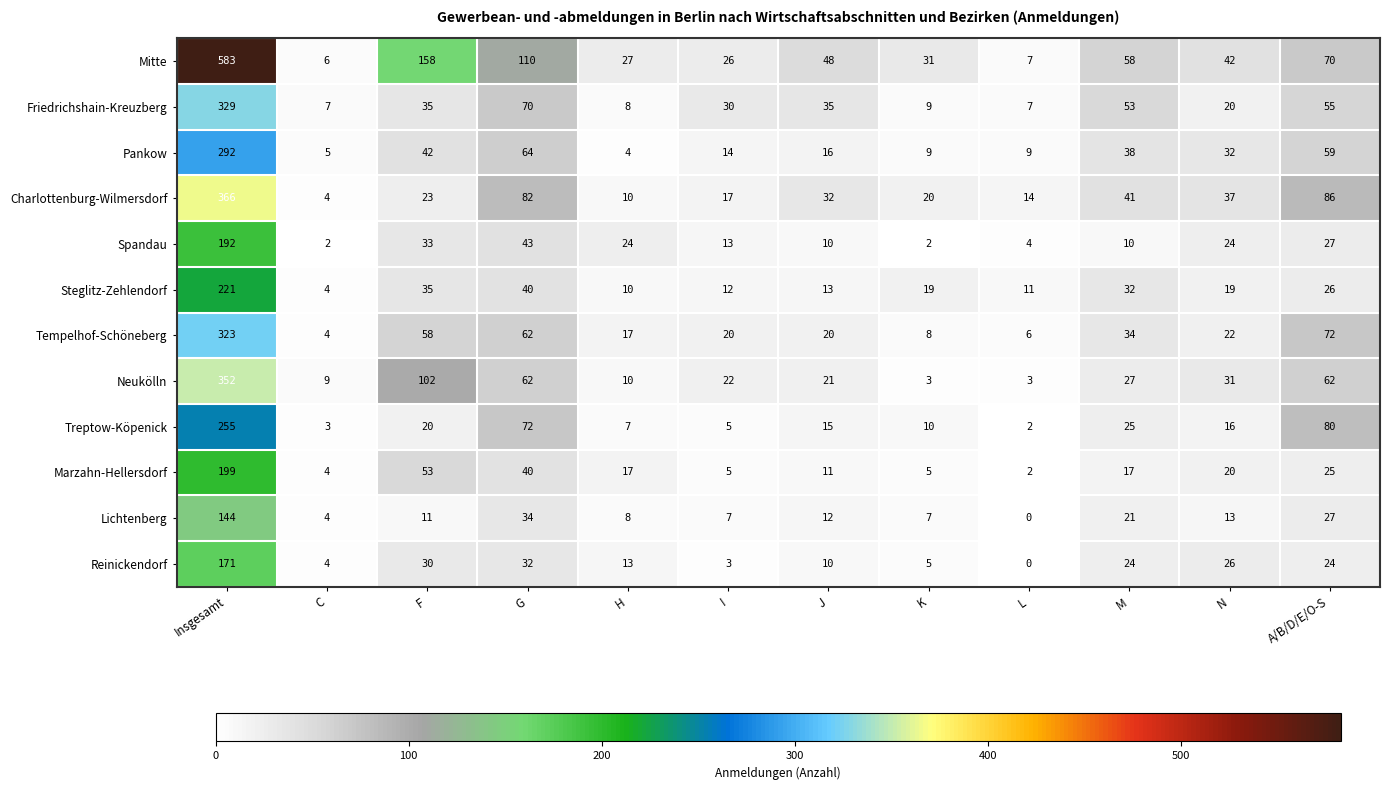

Is the value of Treptow-Köpenick at F greater than the value of Reinickendorf at G?

No